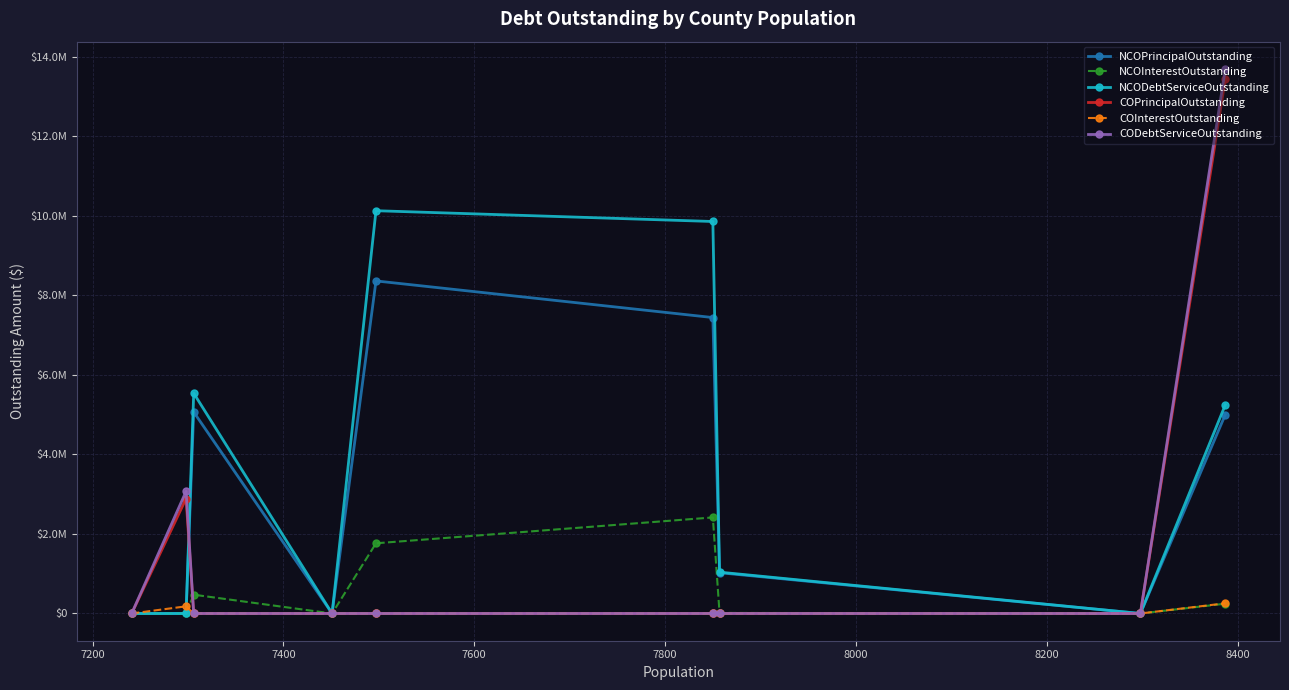

What are all the series names shown in the legend?

NCOPrincipalOutstanding, NCOInterestOutstanding, NCODebtServiceOutstanding, COPrincipalOutstanding, COInterestOutstanding, CODebtServiceOutstanding